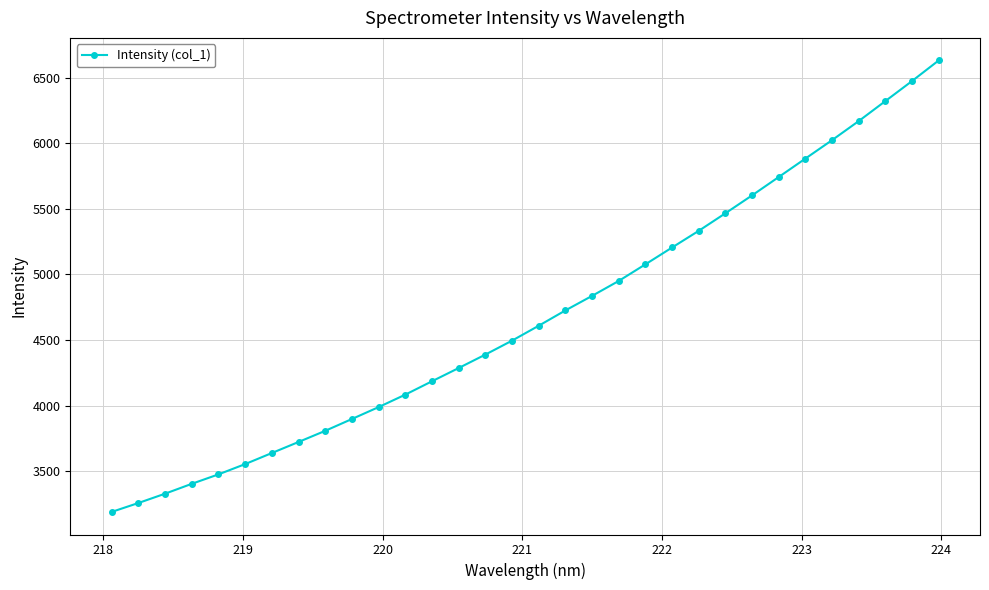

Does the chart display data point markers on the line(s)?

Yes